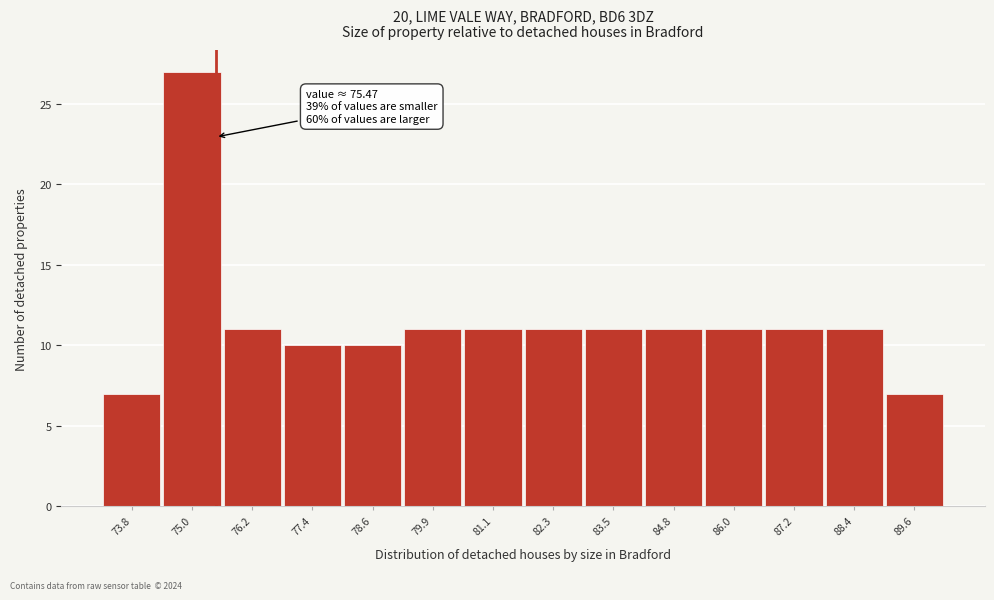

Over which range of the x-axis is the bar tallest?

74.38 to 75.60